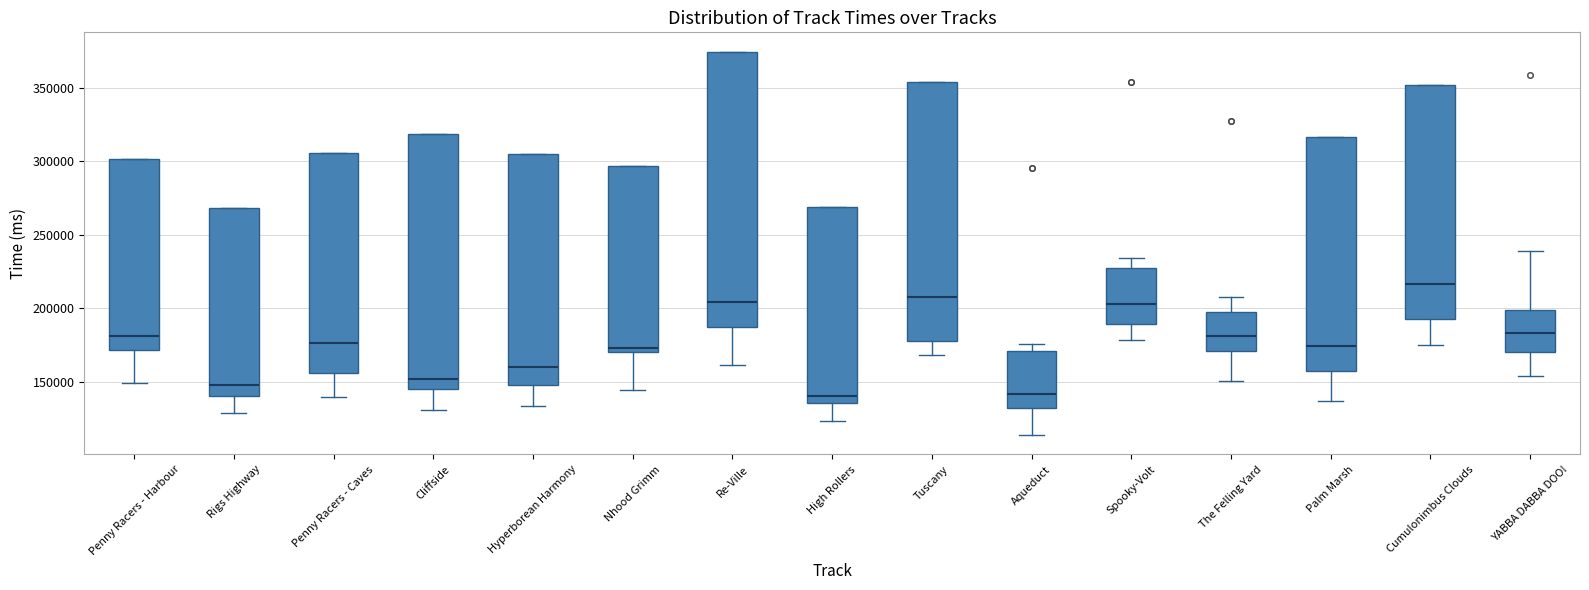

Where is the lower edge of the box for Spooky-Volt on the y-axis? The values are not printed on the chart, so give them approximately, as read against the axis.

190000